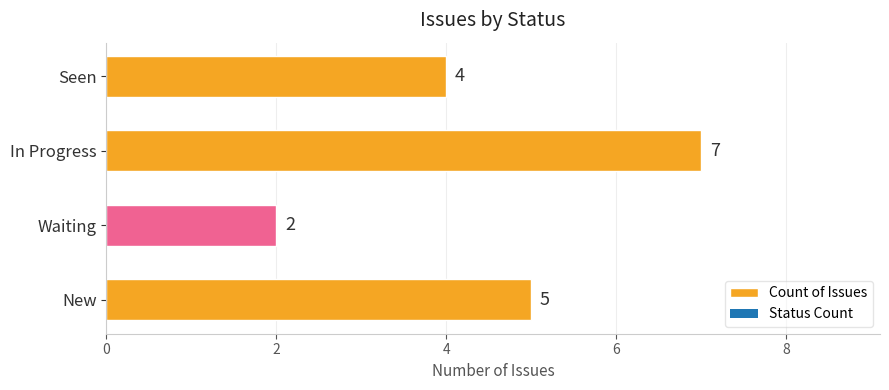

What is the change in value from New to Waiting?

-3